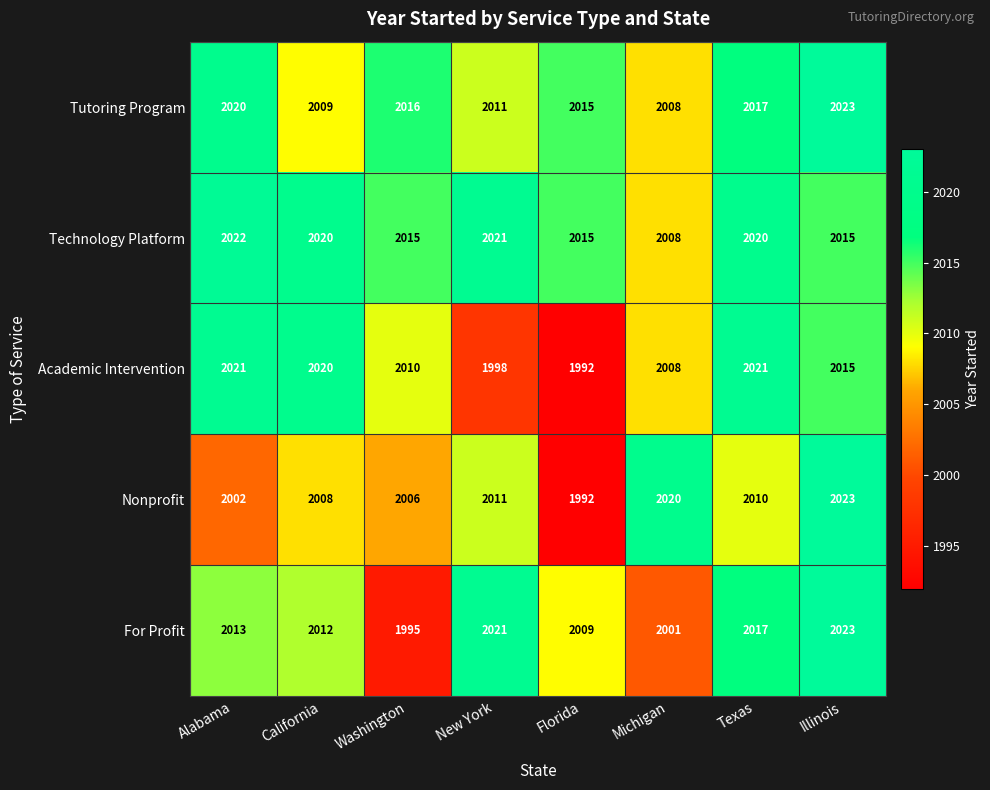

Which series has the largest range (max minus min)?

Nonprofit